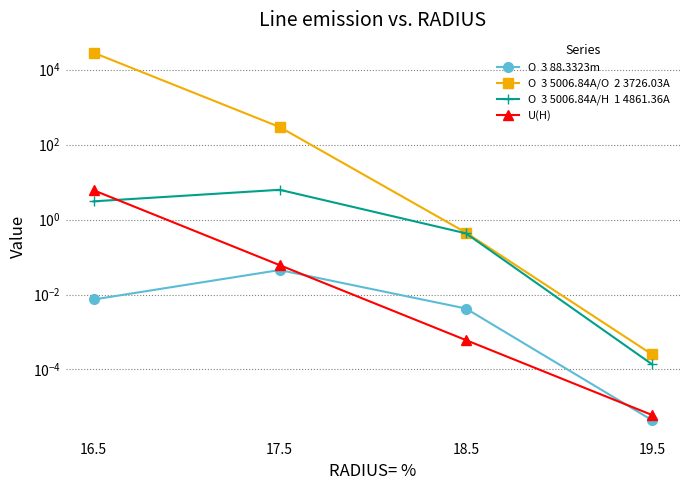

Is this an area chart (filled region under the line)?

No